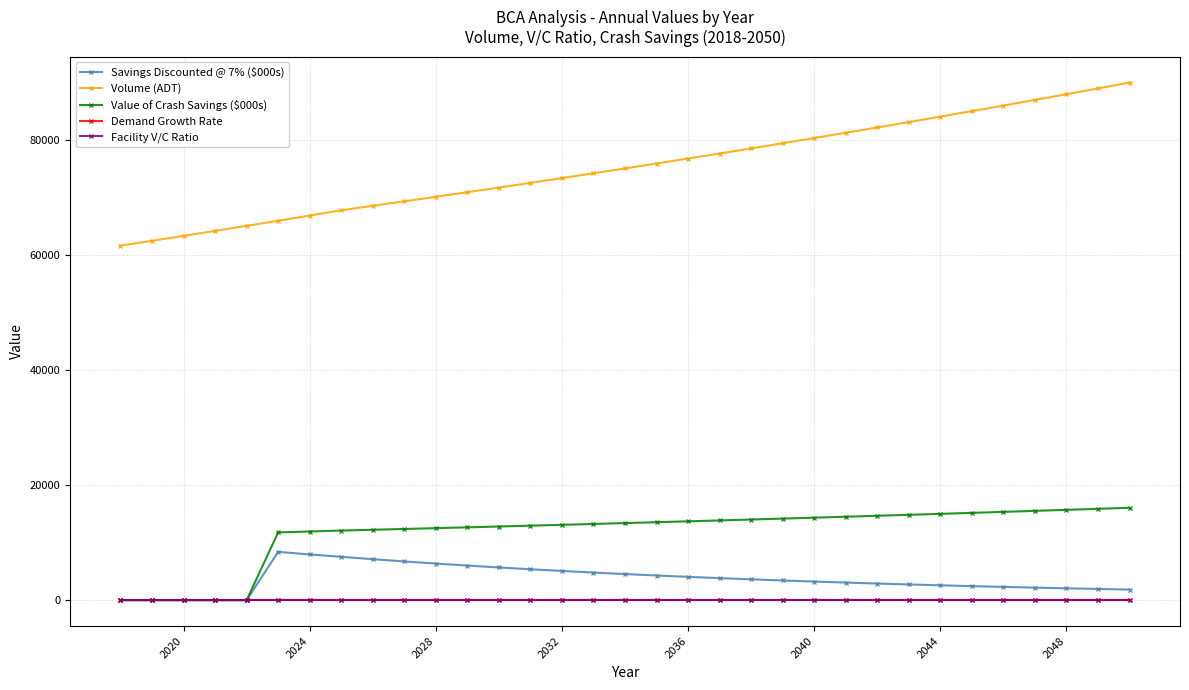

True or false: Demand Growth Rate and Volume (ADT) intersect in this chart.

False